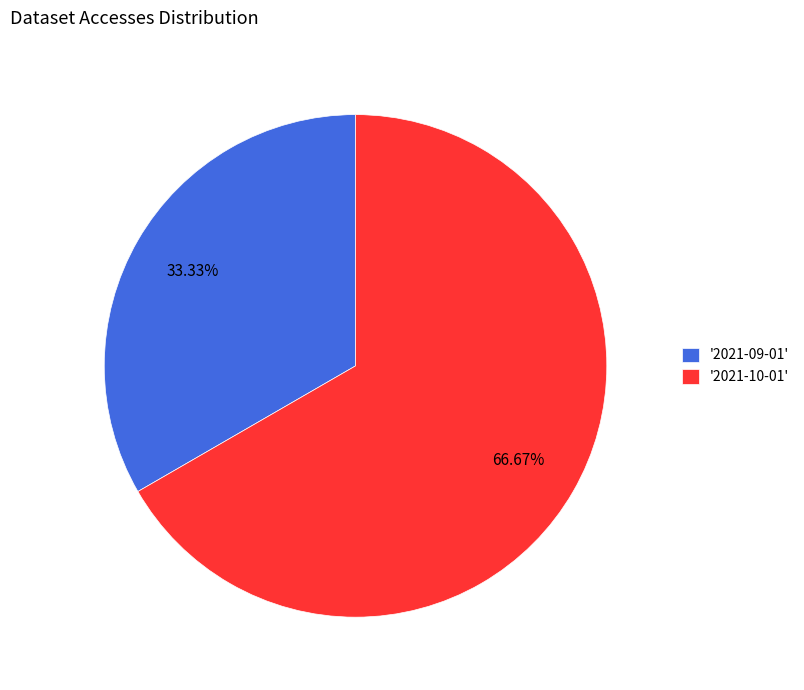

Do '2021-09-01' and '2021-10-01' together represent more than half of the pie?

Yes